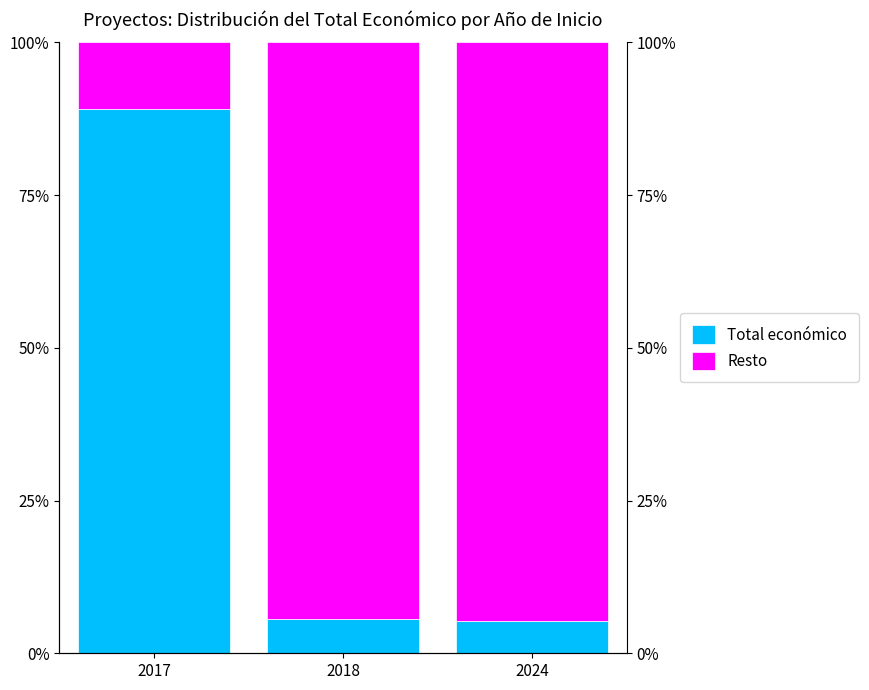

The Resto series shows 94.7 at 2024. True or false?

True